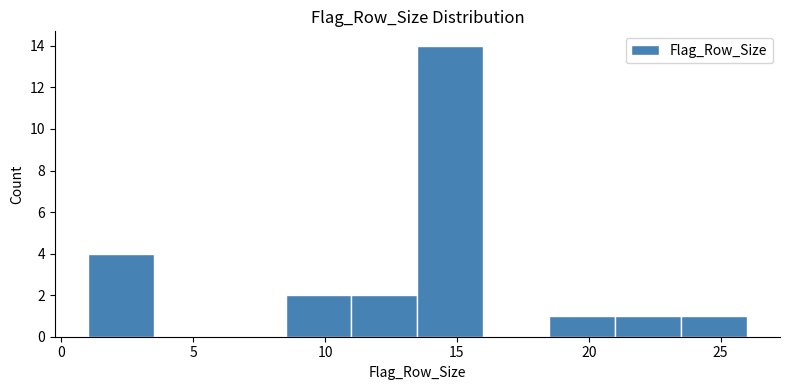

Over which range of the x-axis is the bar tallest?

13.5 to 16.0